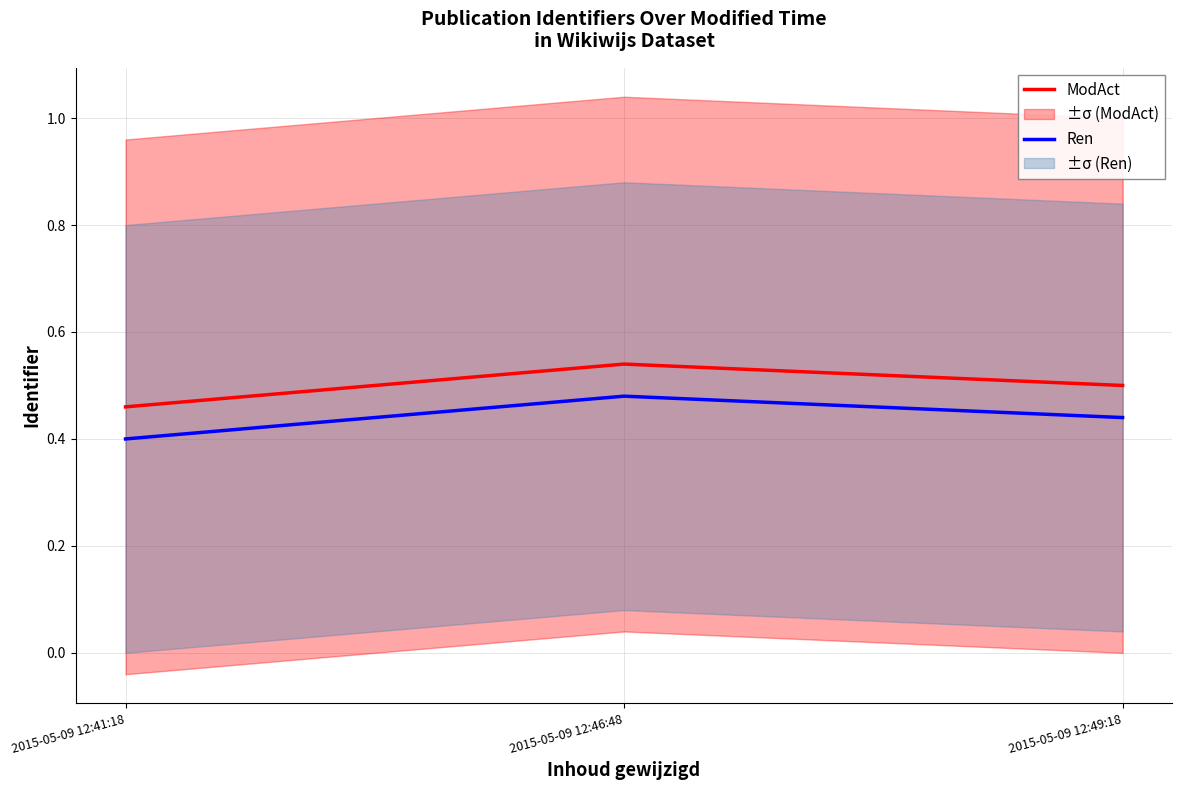

What is the minimum value shown in the chart?

0.4